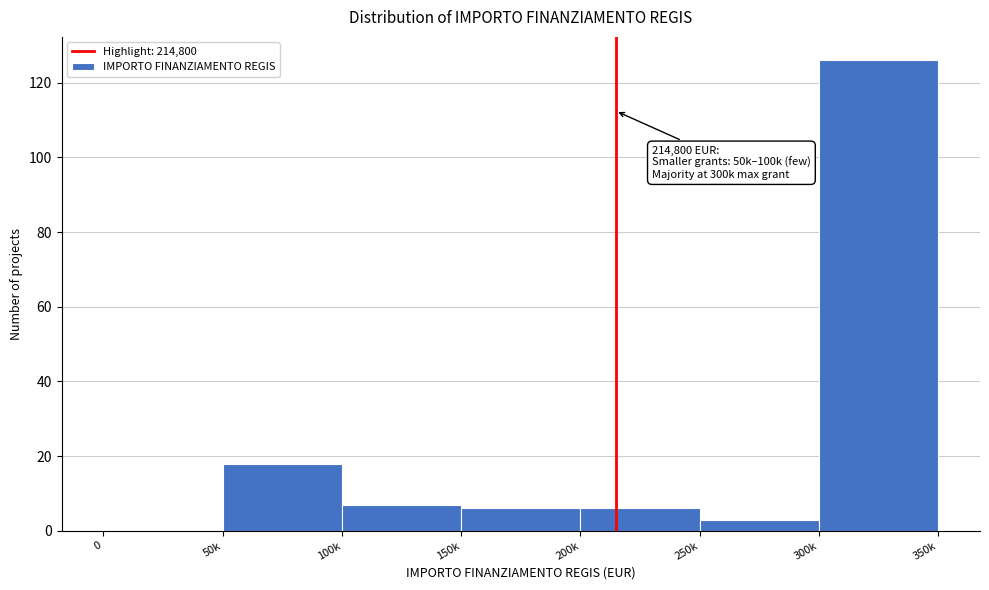

Reading right to left, transcribe all the data shown in this chart.

300k=126	250k=3	200k=6	150k=6	100k=7	50k=18	0=0